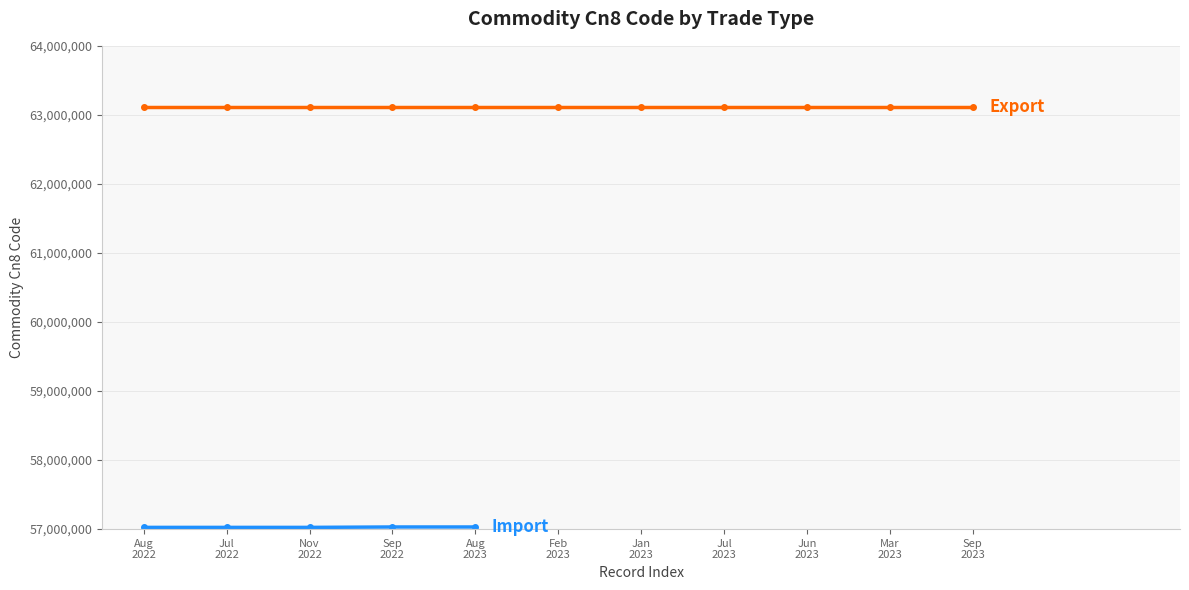

What is the difference between the second highest and second lowest values?

5961